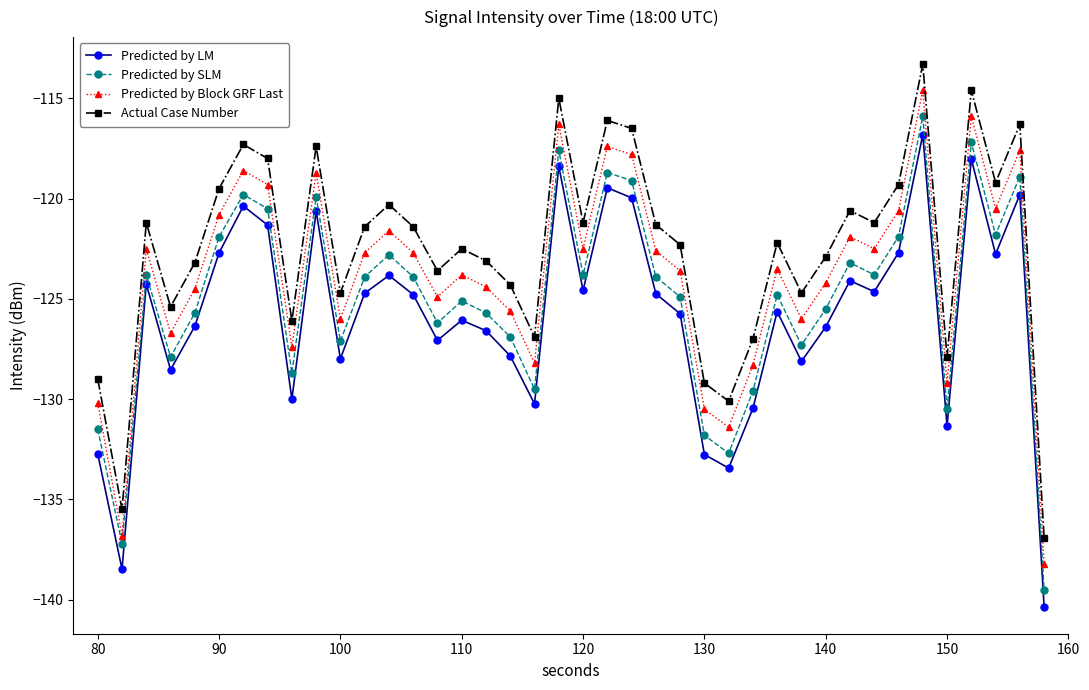

What are all the series names shown in the legend?

Predicted by LM, Predicted by SLM, Predicted by Block GRF Last, Actual Case Number